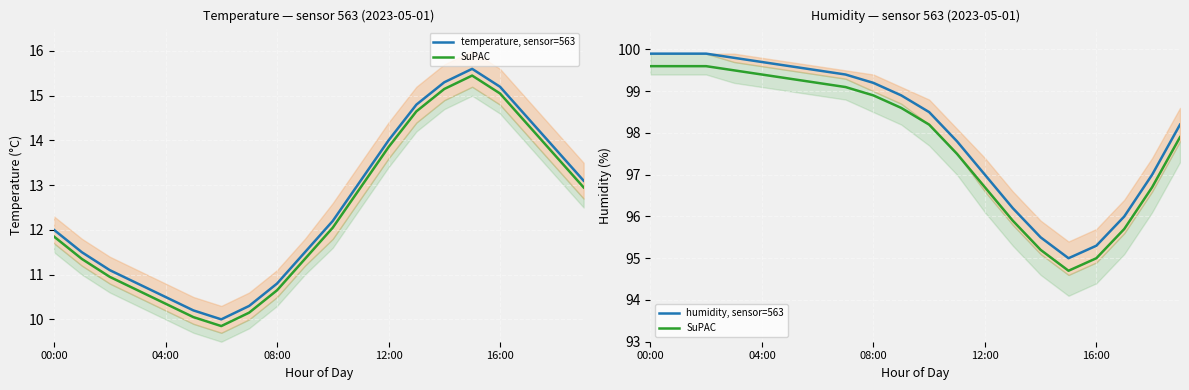

The humidity, sensor=563 series shows 99.2 at 08:00. True or false?

True